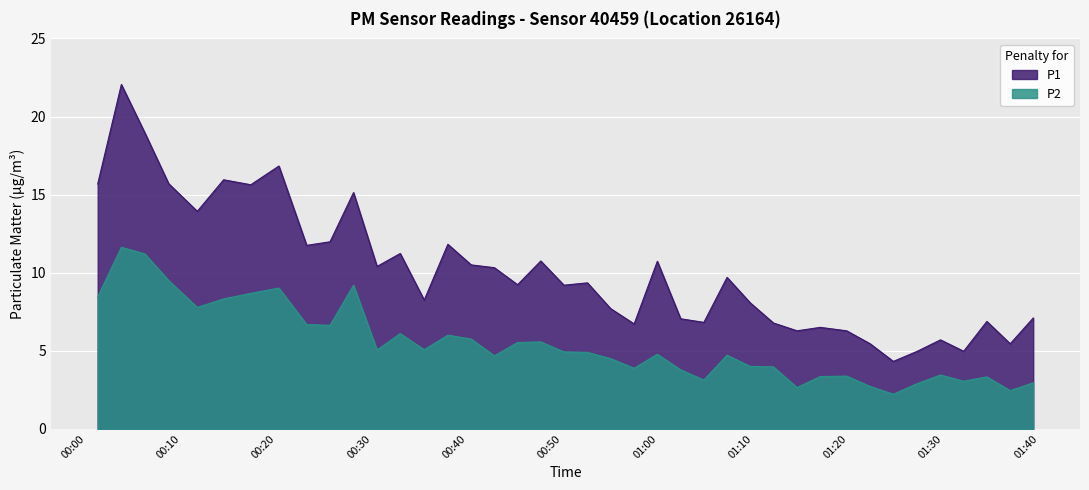

In P1, how many points are lower than both neighbors (excluding endpoints)?

13